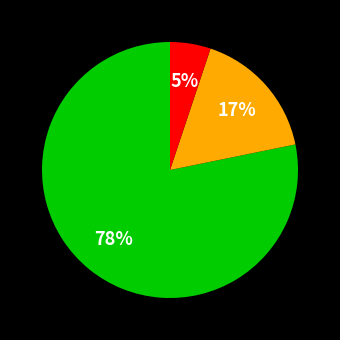

Is there any slice that represents more than half of the pie?

Yes